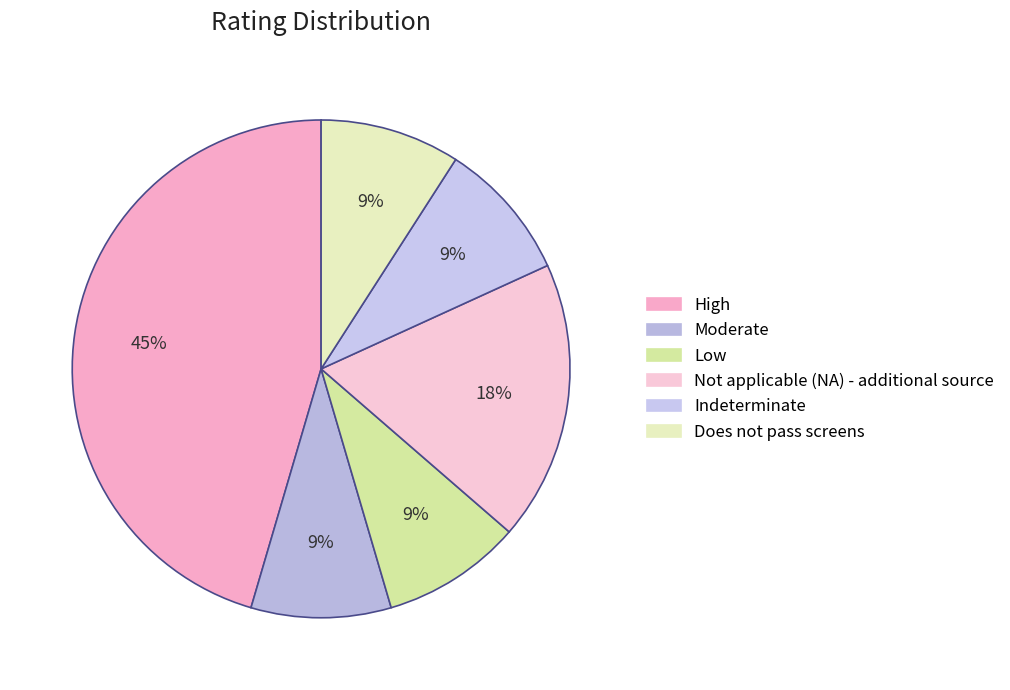

What percentage is the High slice, to the nearest percent?

45%